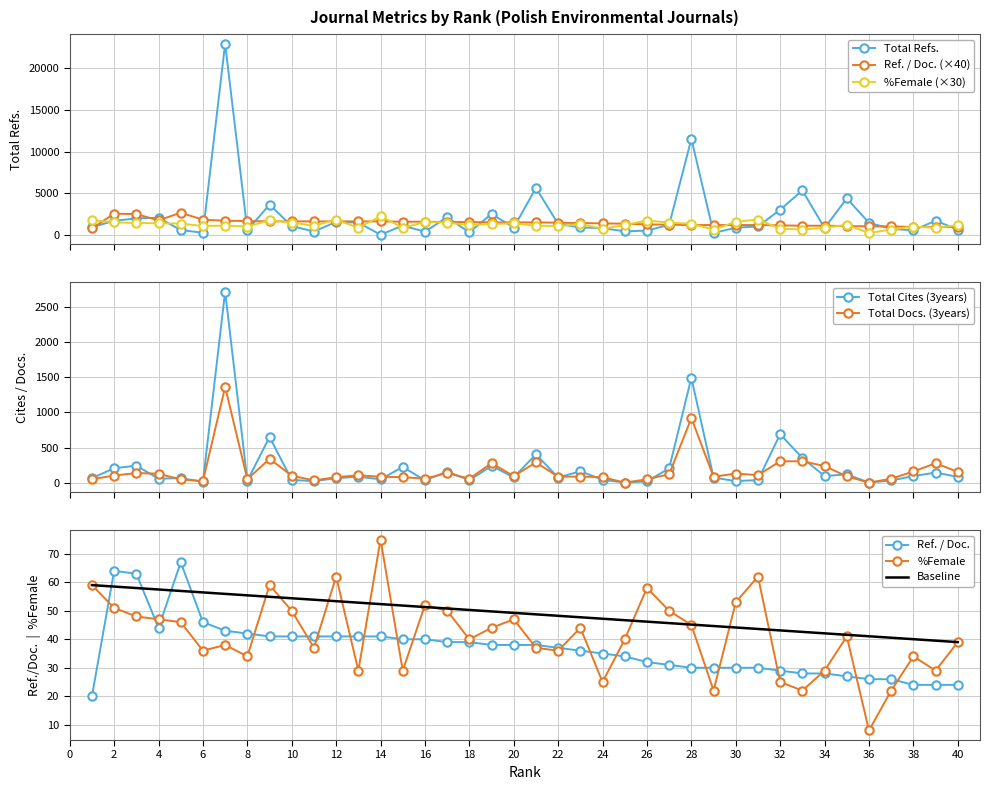

How many intersections are there between %Female and Total Refs.?

26